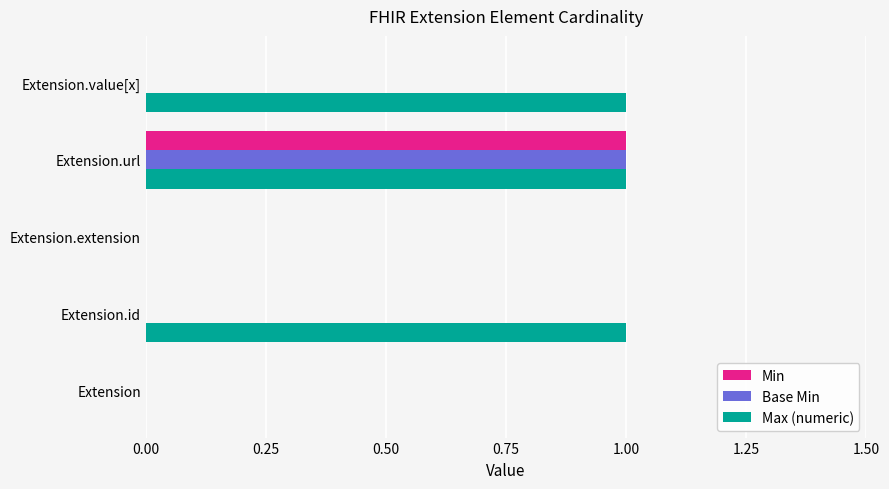

Which series changed the most between Extension and Extension.id?

Max (numeric)